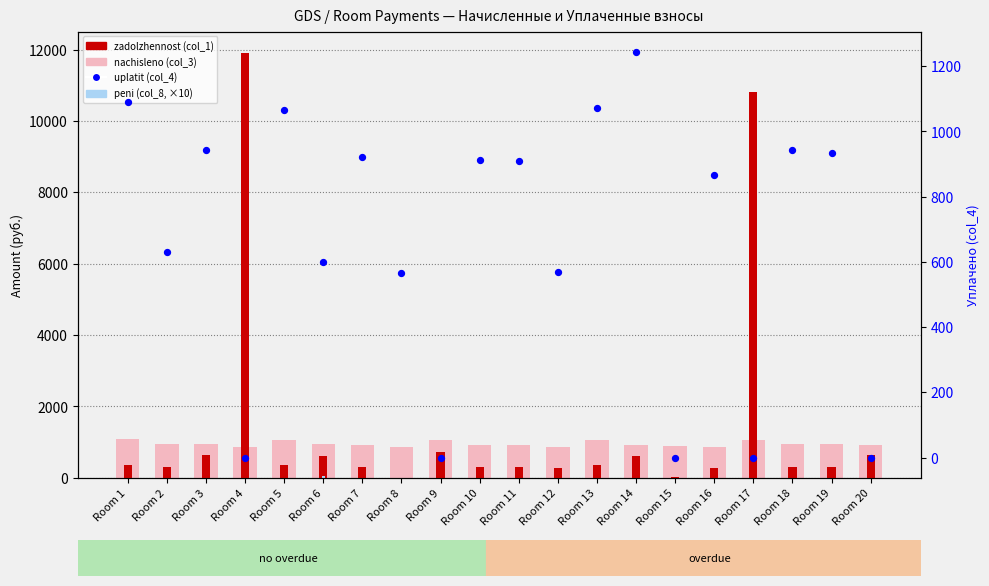

Which series has the widest spread of Y values?

zadolzhennost (col_1)